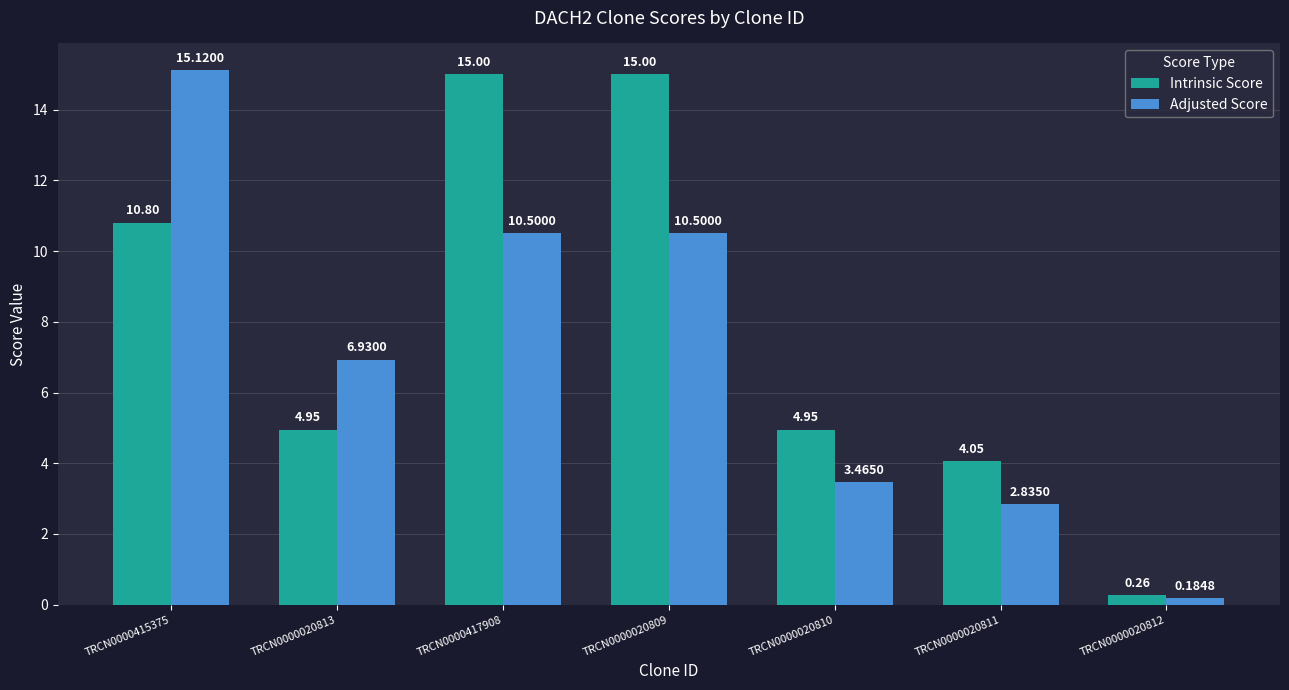

Rank the series at TRCN0000415375 from highest to lowest value.

Adjusted Score, Intrinsic Score